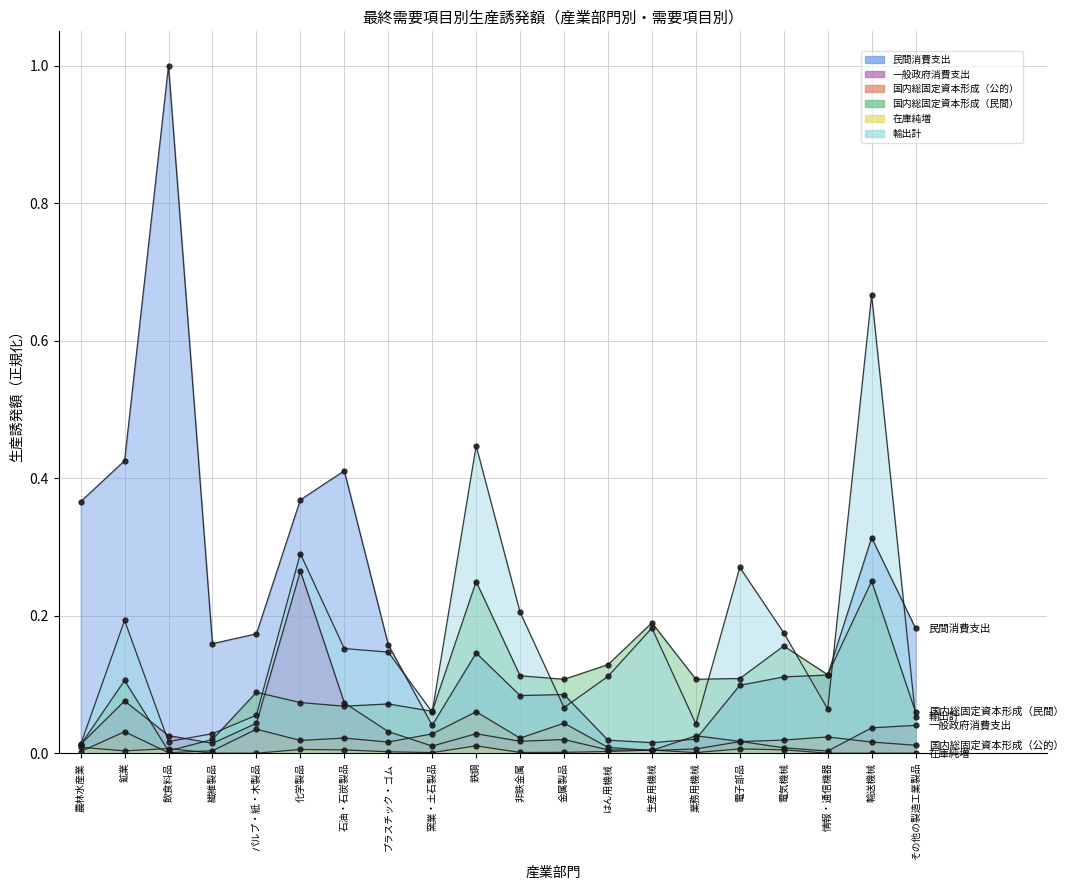

List the labels in order of 一般政府消費支出 value, smallest first.

情報・通信機器, 生産用機械, はん用機械, 電気機械, 窯業・土石製品, 農林水産業, 繊維製品, 電子部品, 非鉄金属, 金属製品, 業務用機械, 飲食料品, 鉄鋼, プラスチック・ゴム, 輸送機械, その他の製造工業製品, パルプ・紙・木製品, 石油・石炭製品, 鉱業, 化学製品